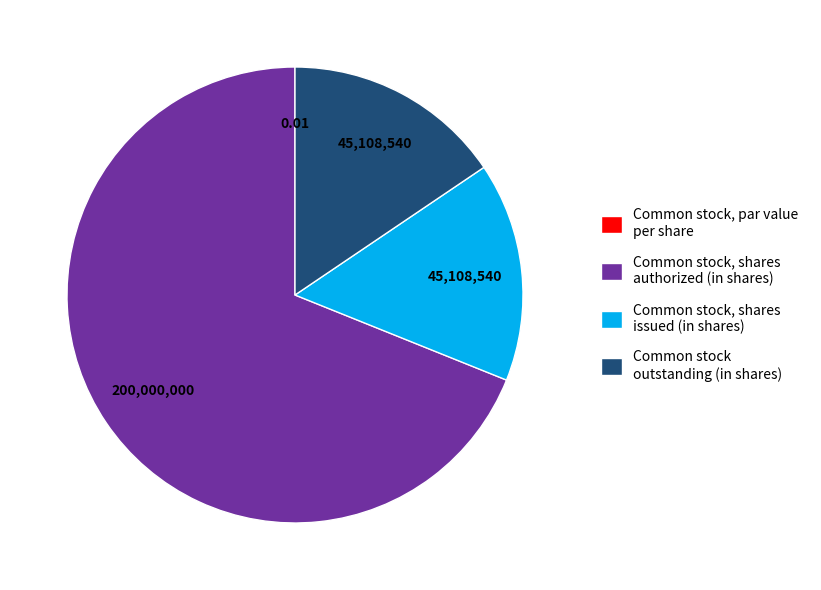

Which slice is the largest?

Common stock, shares authorized (in shares)